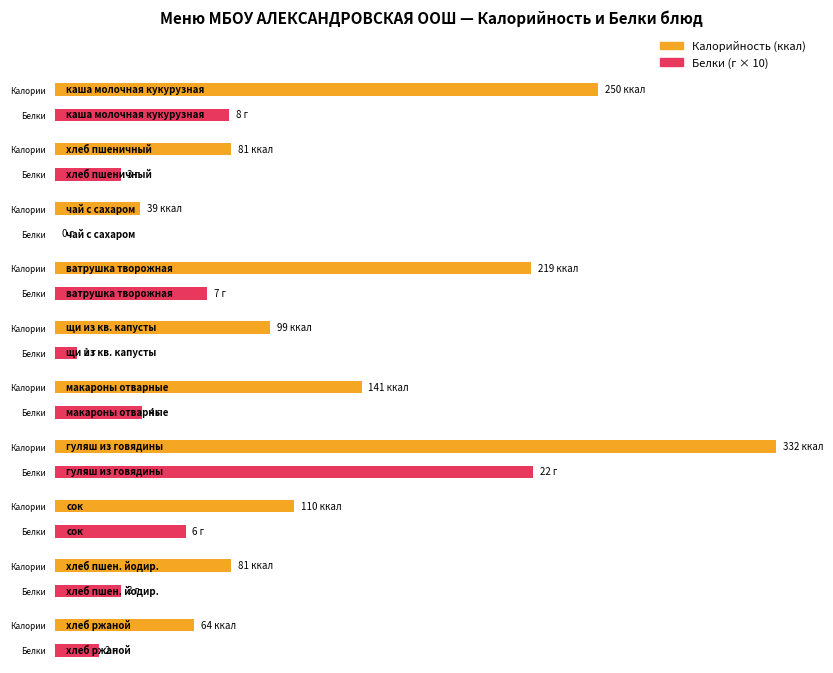

At which label is Калорийность closest to 185?

ватрушка с творожным фаршем